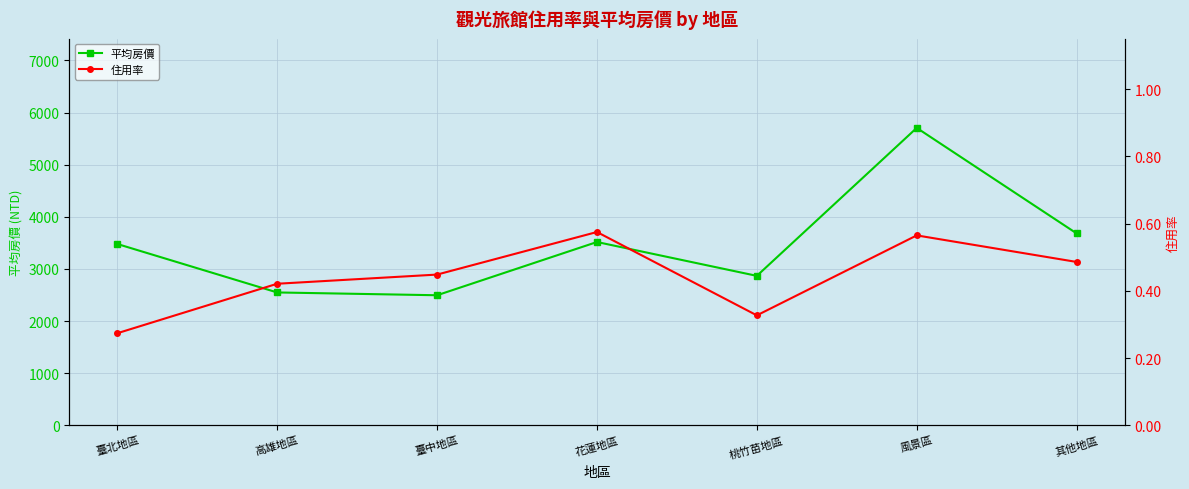

Is it true that 平均房價 equals 770.8 at 其他地區?

False